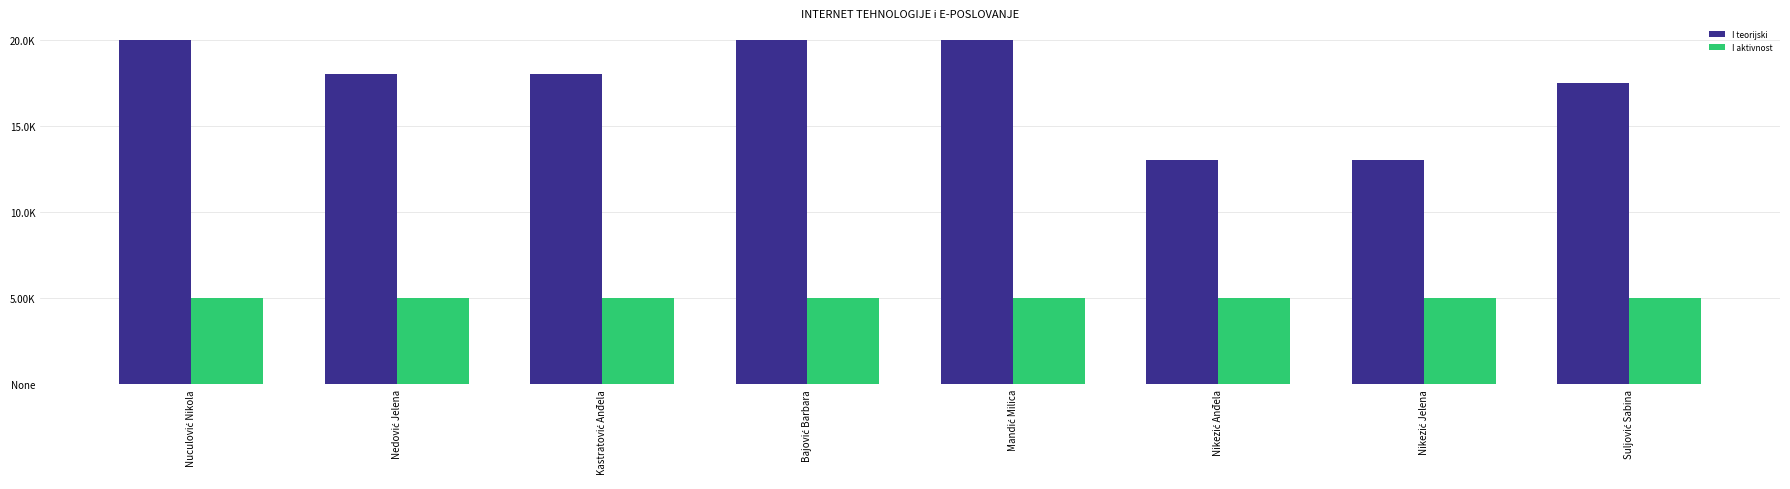

True or false: I aktivnost has a value of 5.0 at Kastratović Anđela.

True